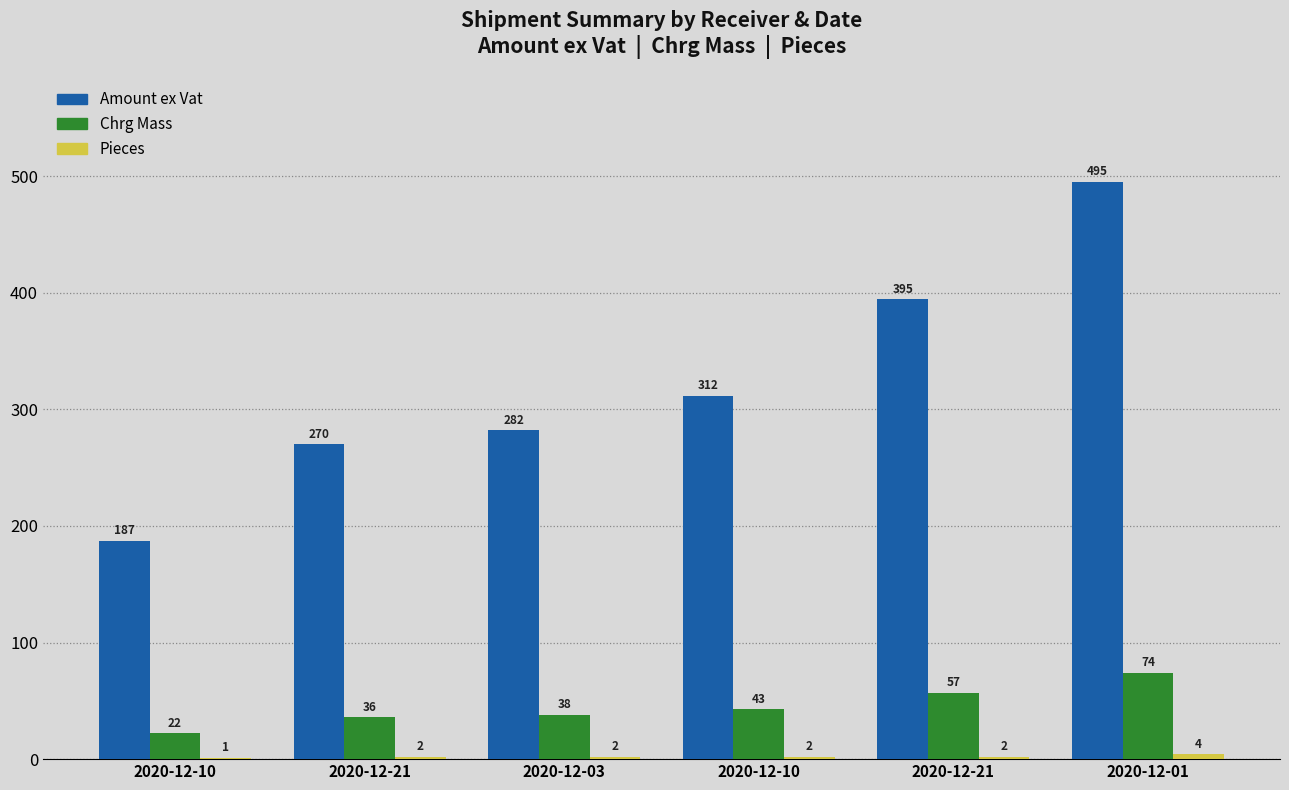

Which series changed the most between 2020-12-21 and 2020-12-03?

Amount ex Vat